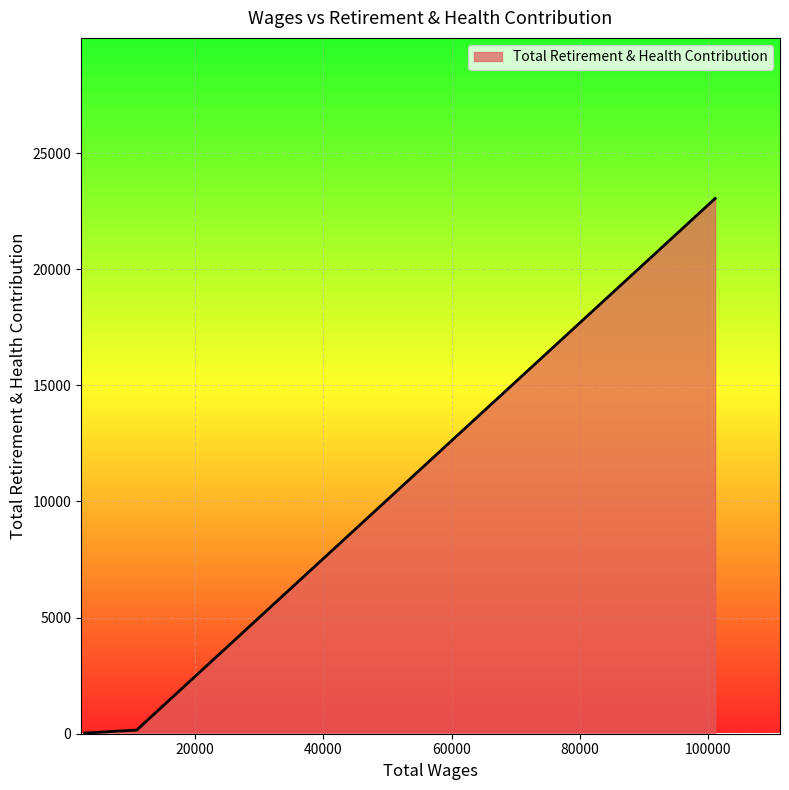

What is the greatest value displayed?

23047